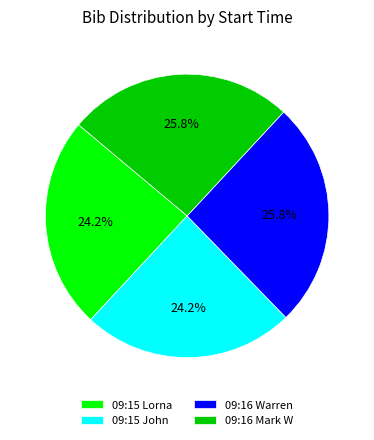

What percentage is NOT represented by 09:15 Lorna?

75.8%